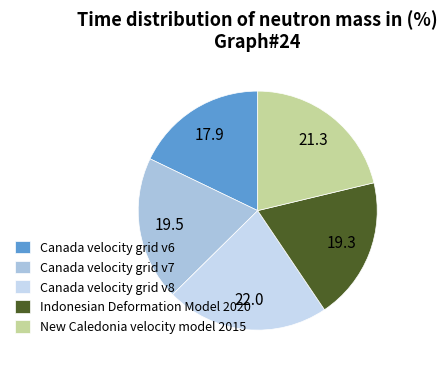

Is it true that New Caledonia velocity model 2015 is 21% of the pie?

True